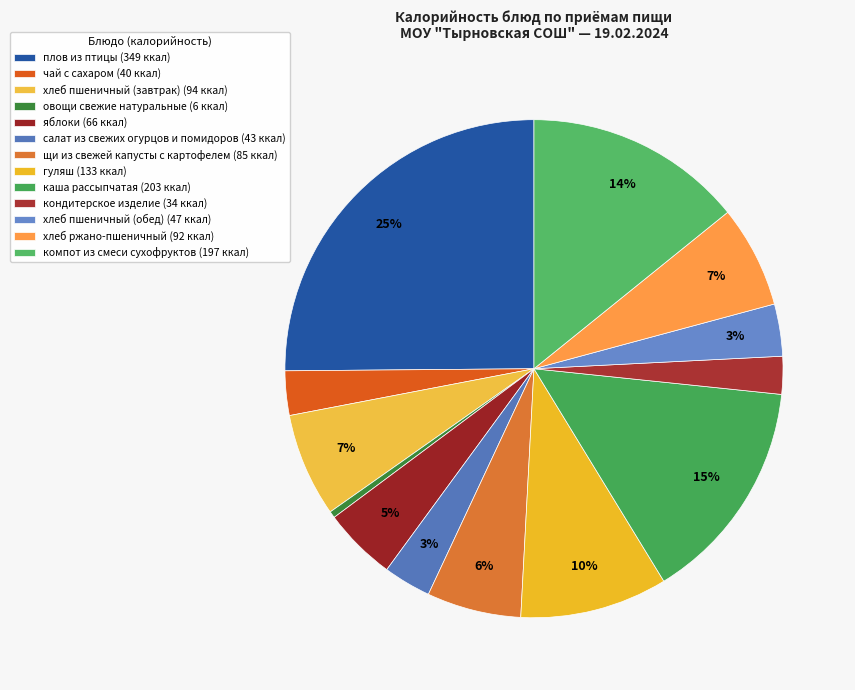

Rank the categories by value from lowest to highest.

овощи свежие натуральные, кондитерское изделие, чай с сахаром, салат из свежих огурцов и помидоров, хлеб пшеничный (обед), яблоки, щи из свежей капусты с картофелем, хлеб ржано-пшеничный, хлеб пшеничный (завтрак), гуляш, компот из смеси сухофруктов, каша рассыпчатая, плов из птицы